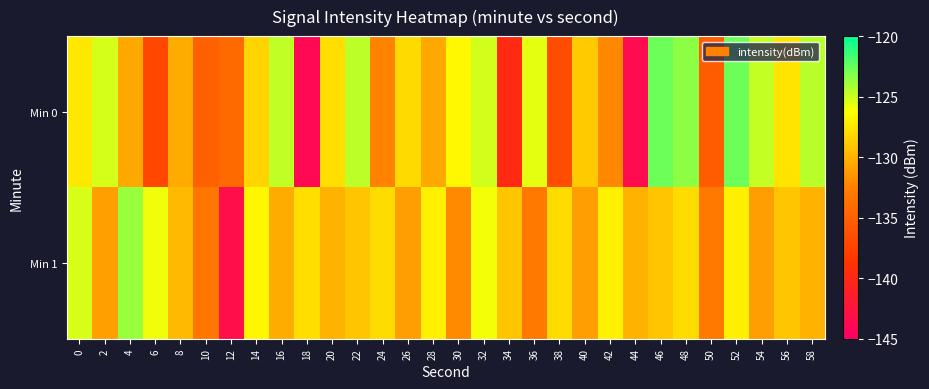

List the series in order of their peak value, lowest first.

Min 1, Min 0